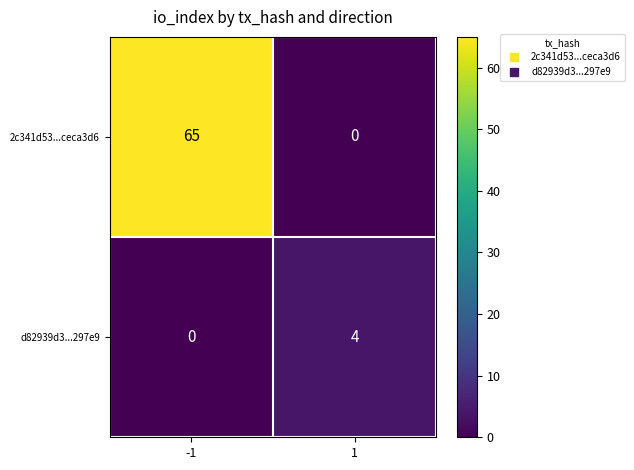

Which series has the widest spread of values?

2c341d53...ceca3d6